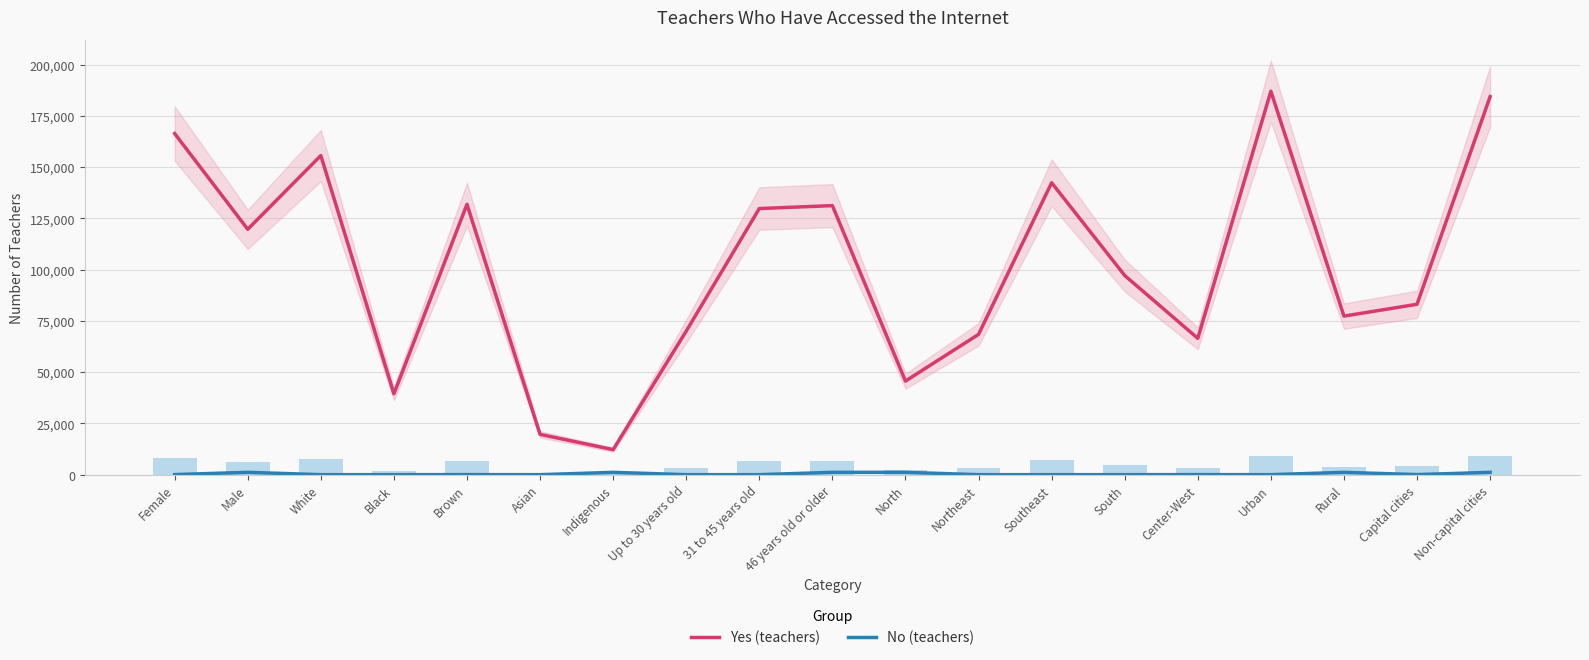

Count the number of data series in this chart.

2